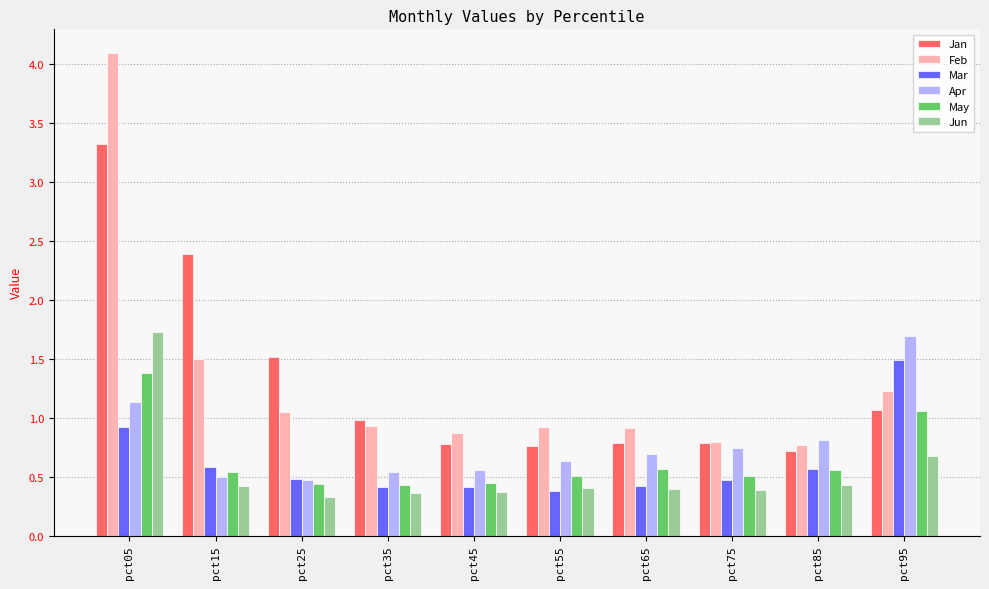

At which category is the sum across all series the highest?

pct05